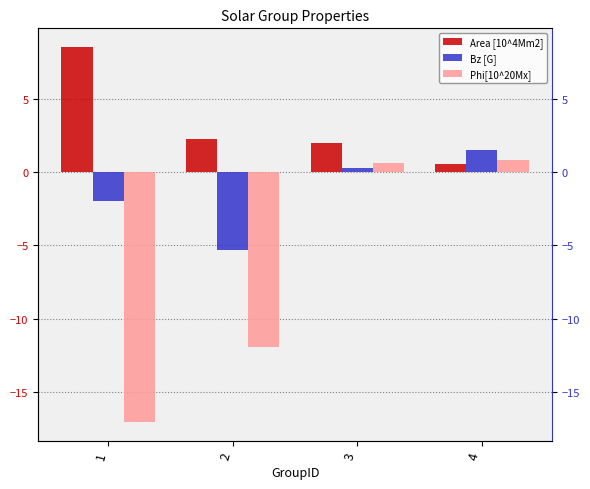

Which category has the lowest value in the Area [10^4Mm2] series?

4